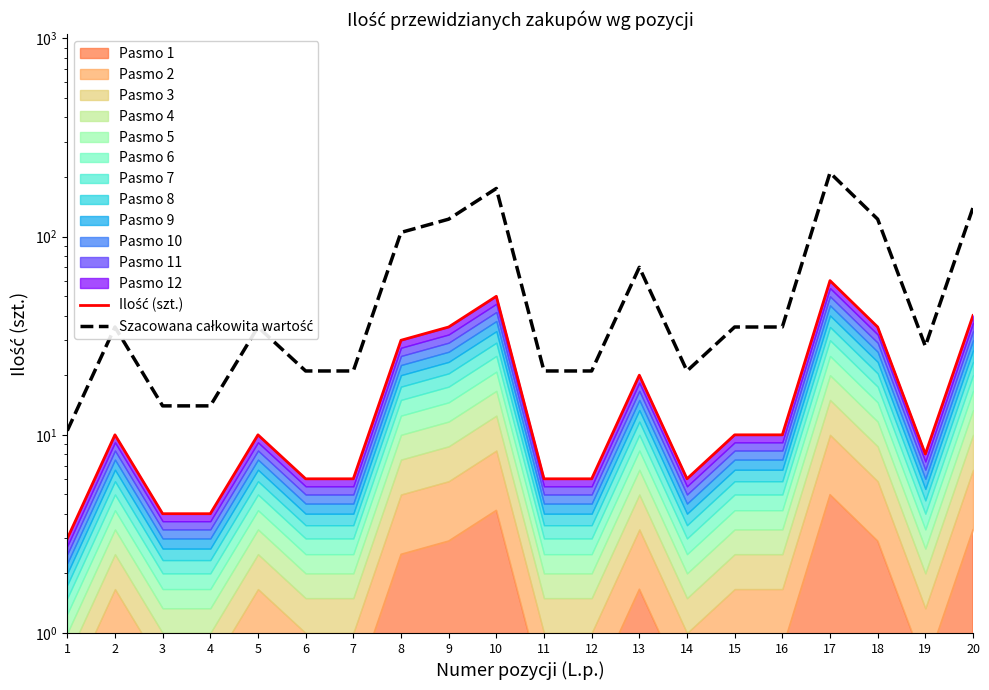

What is the difference between the highest and lowest values at 10?

125.0